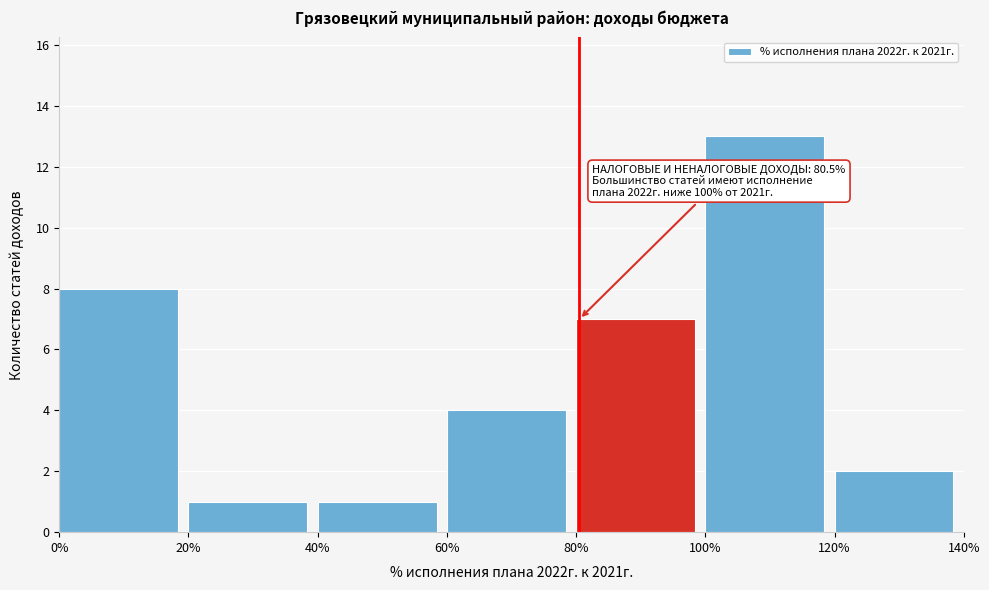

Over which range of the x-axis is the bar tallest?

100% to 120%